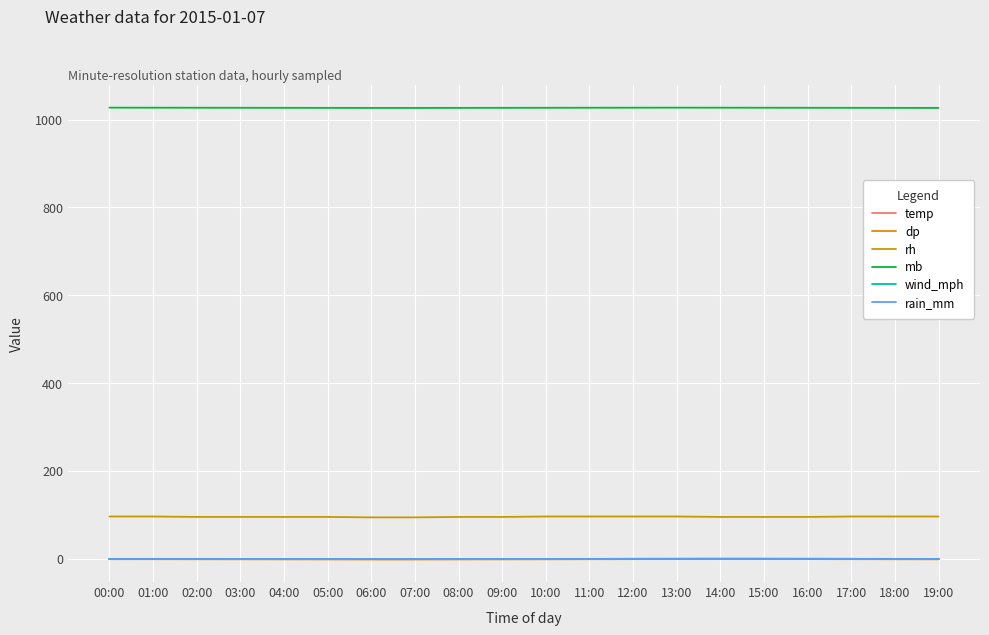

Is this an area chart (filled region under the line)?

No